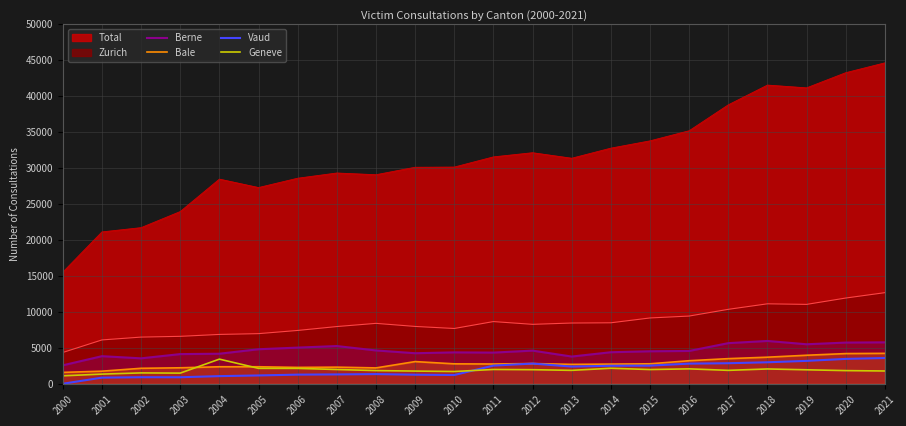

At which category does Berne reach its first local peak?

2001